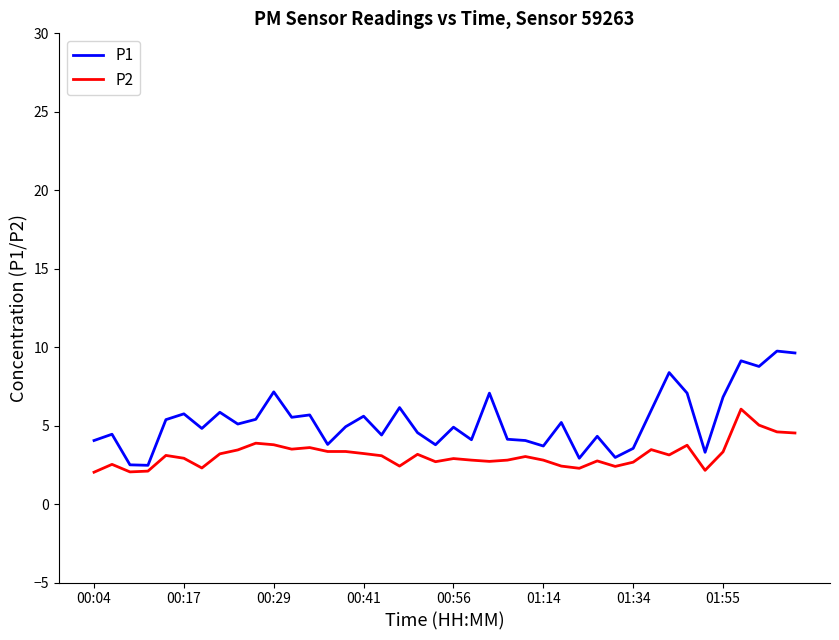

List the series in order of their overall mean, highest first.

P1, P2